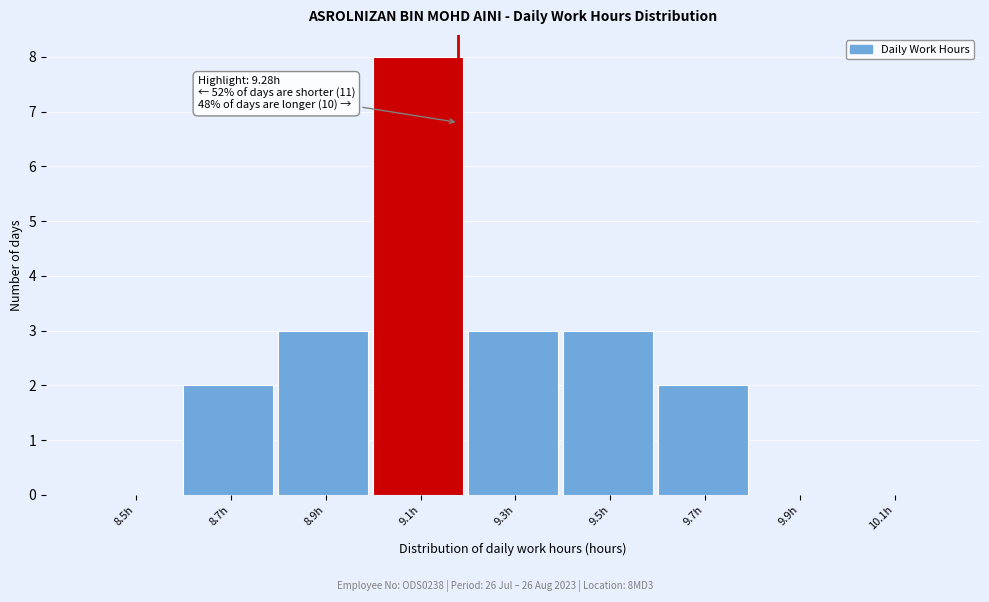

Reading left to right, what are all the values shown in this chart?

8.5h=0	8.7h=2	8.9h=3	9.1h=8	9.3h=3	9.5h=3	9.7h=2	9.9h=0	10.1h=0